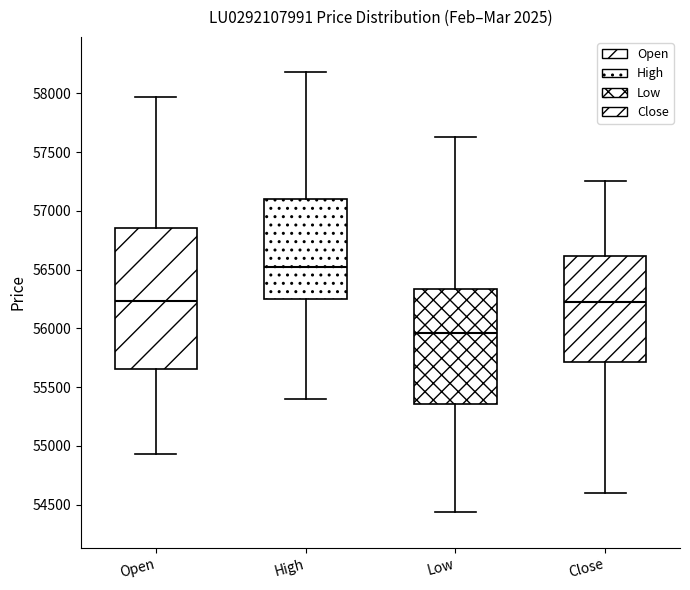

Where does the upper whisker of the box for Close end on the y-axis? The values are not printed on the chart, so give them approximately, as read against the axis.

57250